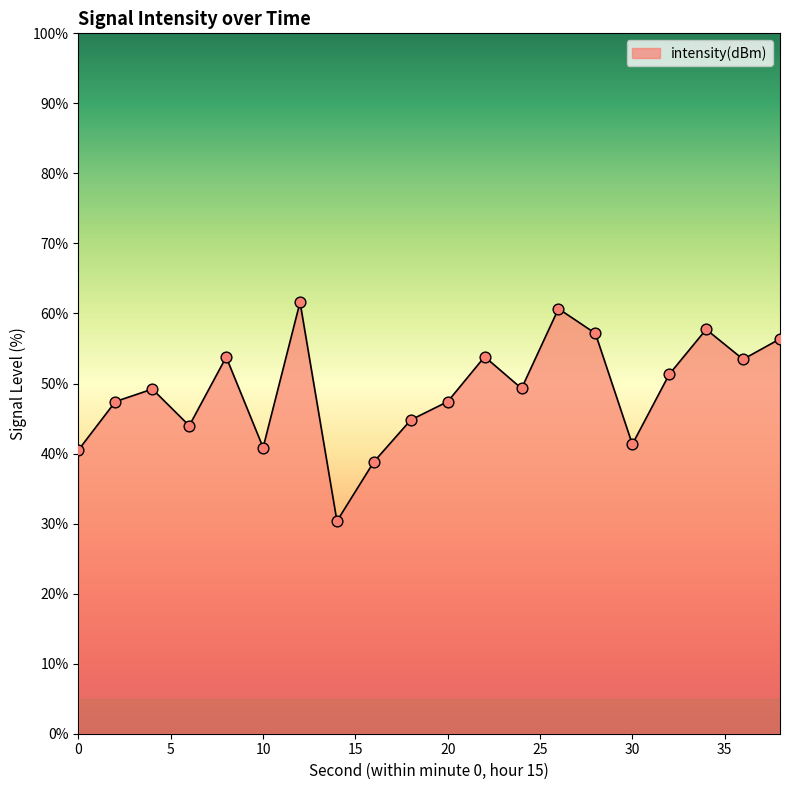

What is the greatest value displayed?

61.6